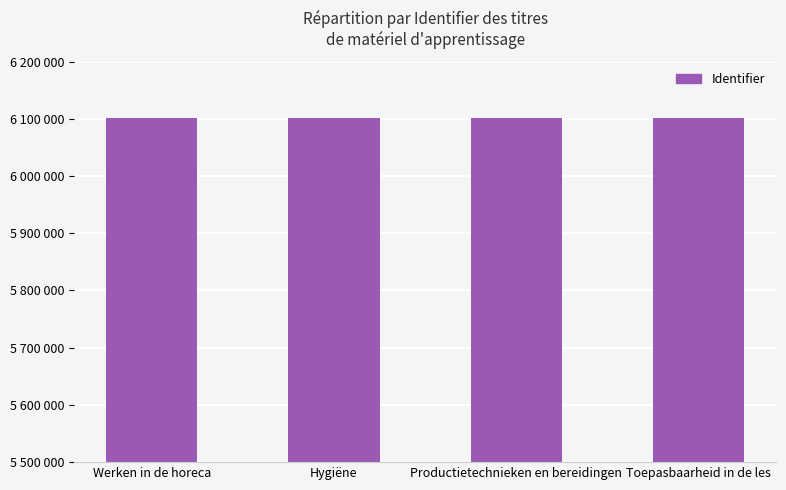

Is it true that the value at Productietechnieken en bereidingen is 9338665?

False